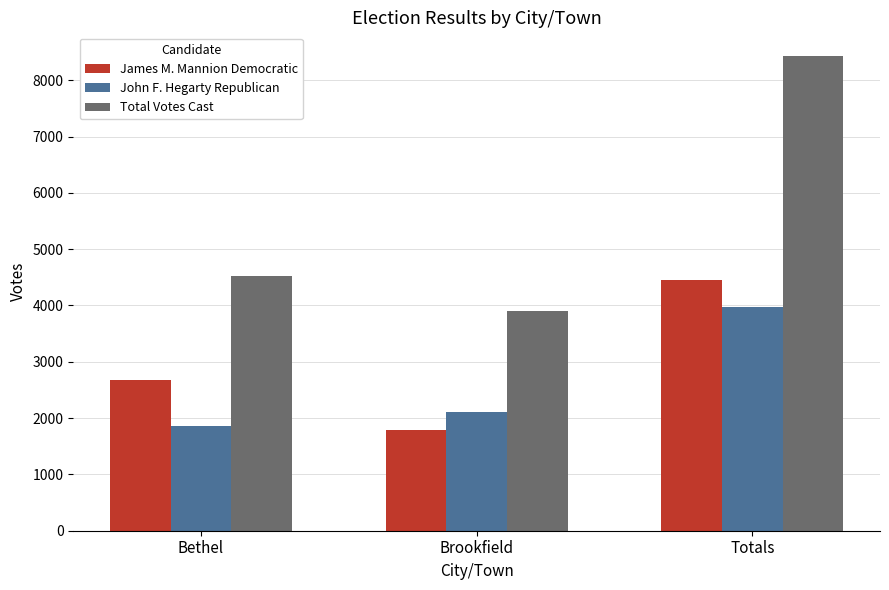

What is the spread (max minus min) of values at Brookfield?

2116